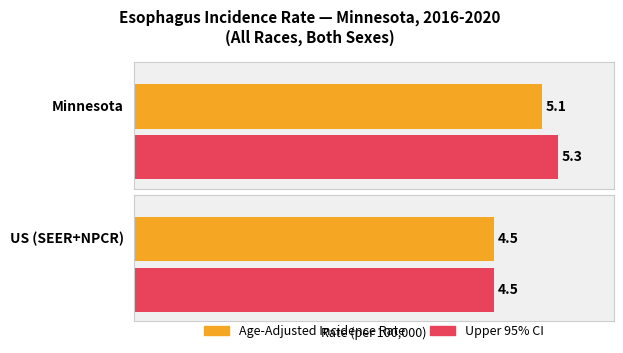

What is the label of the 2nd bar from the right?

Minnesota